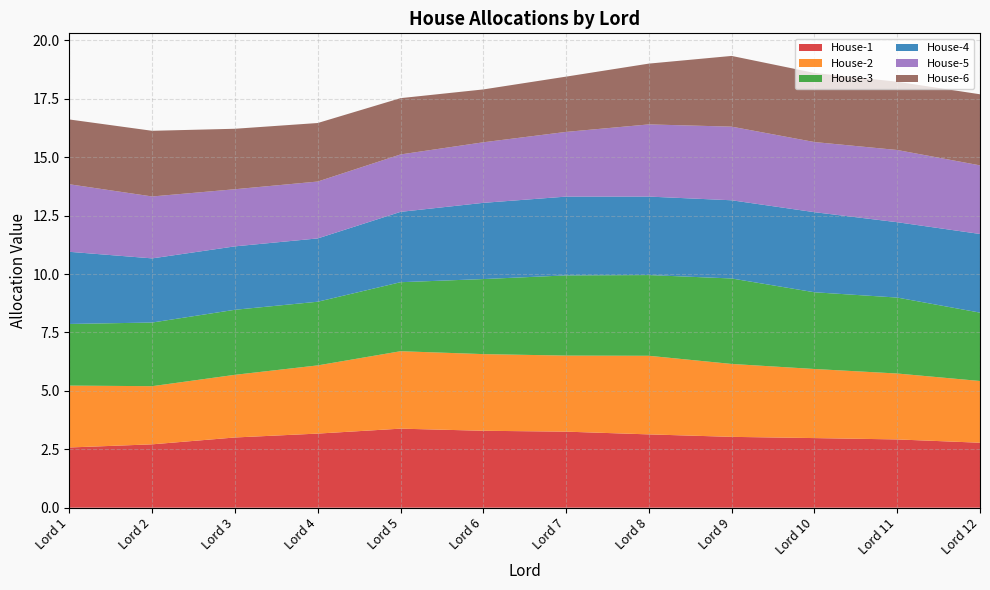

Reading right to left, what are all the values shown in this chart?

House-1: Lord 12=2.8	Lord 11=2.9	Lord 10=3.0	Lord 9=3.0	Lord 8=3.1	Lord 7=3.3	Lord 6=3.3	Lord 5=3.4	Lord 4=3.2	Lord 3=3.0	Lord 2=2.7	Lord 1=2.6
House-2: Lord 12=2.6	Lord 11=2.8	Lord 10=3.0	Lord 9=3.1	Lord 8=3.4	Lord 7=3.3	Lord 6=3.3	Lord 5=3.3	Lord 4=2.9	Lord 3=2.7	Lord 2=2.5	Lord 1=2.6
House-3: Lord 12=2.9	Lord 11=3.3	Lord 10=3.3	Lord 9=3.7	Lord 8=3.5	Lord 7=3.4	Lord 6=3.2	Lord 5=3.0	Lord 4=2.7	Lord 3=2.8	Lord 2=2.7	Lord 1=2.6
House-4: Lord 12=3.4	Lord 11=3.2	Lord 10=3.4	Lord 9=3.3	Lord 8=3.4	Lord 7=3.4	Lord 6=3.3	Lord 5=3.0	Lord 4=2.7	Lord 3=2.7	Lord 2=2.7	Lord 1=3.1
House-5: Lord 12=2.9	Lord 11=3.1	Lord 10=3.0	Lord 9=3.2	Lord 8=3.1	Lord 7=2.8	Lord 6=2.6	Lord 5=2.5	Lord 4=2.4	Lord 3=2.4	Lord 2=2.6	Lord 1=2.9
House-6: Lord 12=3.0	Lord 11=2.9	Lord 10=3.0	Lord 9=3.0	Lord 8=2.6	Lord 7=2.4	Lord 6=2.3	Lord 5=2.4	Lord 4=2.5	Lord 3=2.6	Lord 2=2.8	Lord 1=2.8